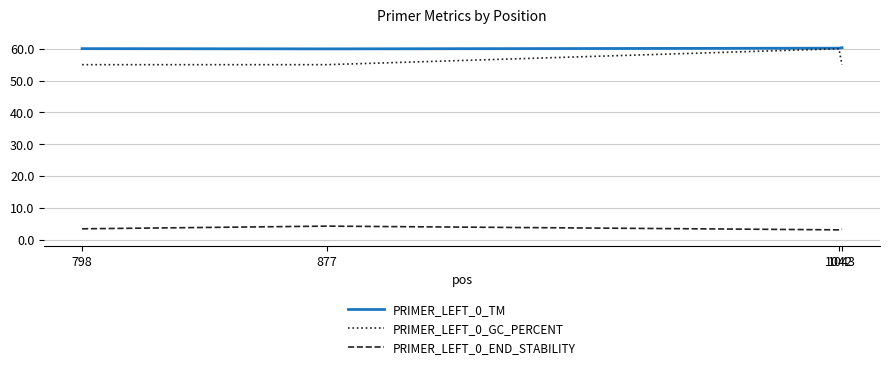

How many interior local peaks does the PRIMER_LEFT_0_END_STABILITY series have?

1